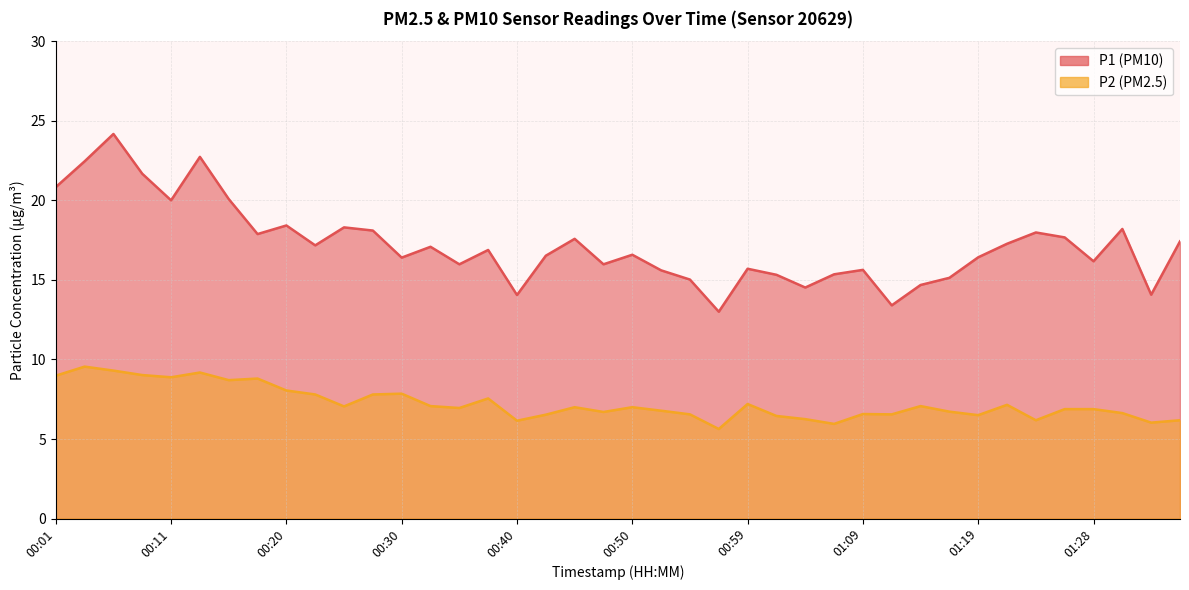

How many interior local valleys does the P2 series have?

12